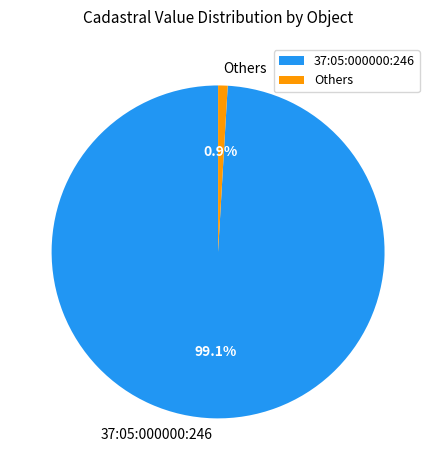

Is the sum of 37:05:000000:246 and Others greater than half?

Yes